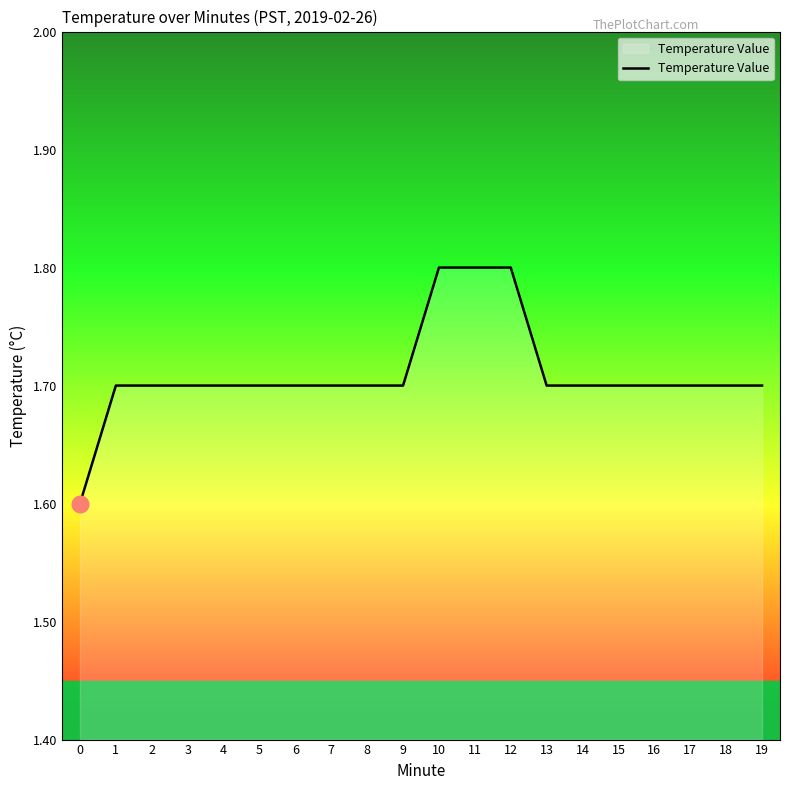

Approximately how many times larger is the value at 19 compared to 2?

1.0